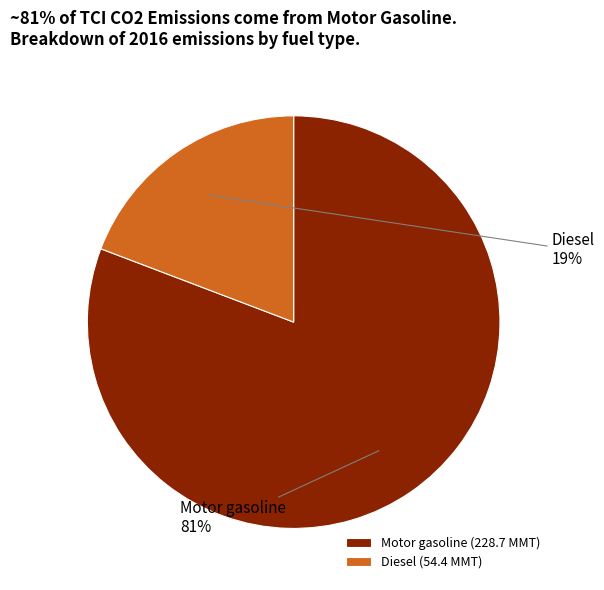

Which has a higher value, Motor gasoline or Diesel?

Motor gasoline